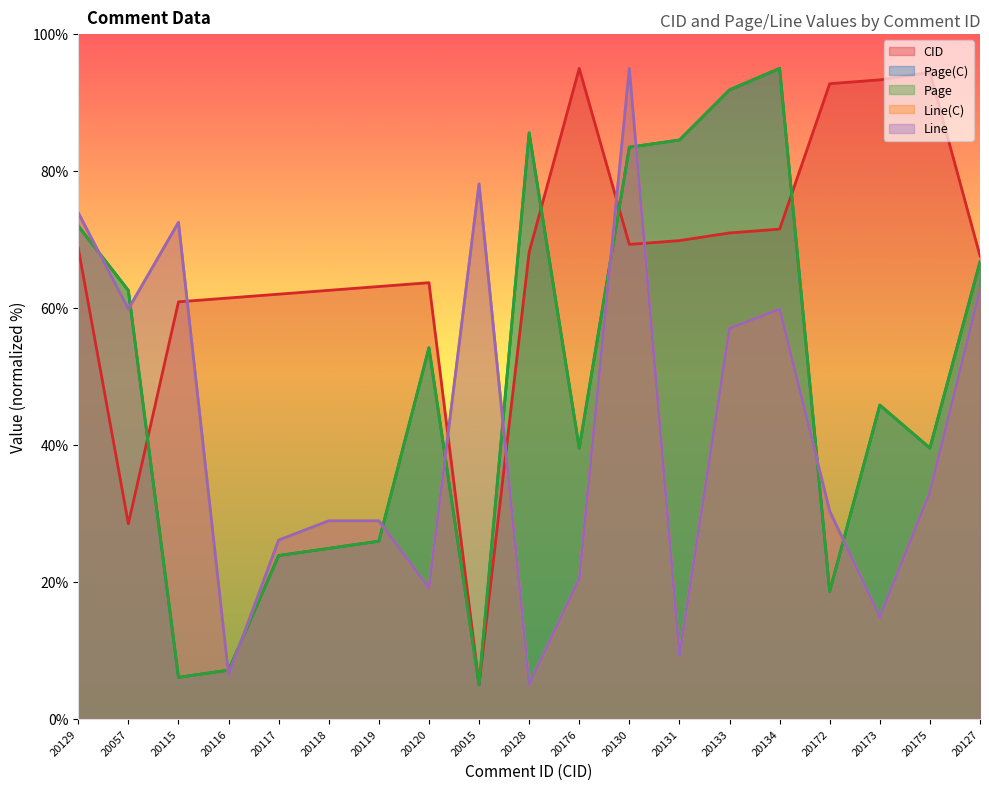

What is the sum of the CID values at 20175 and 20119?

157.6